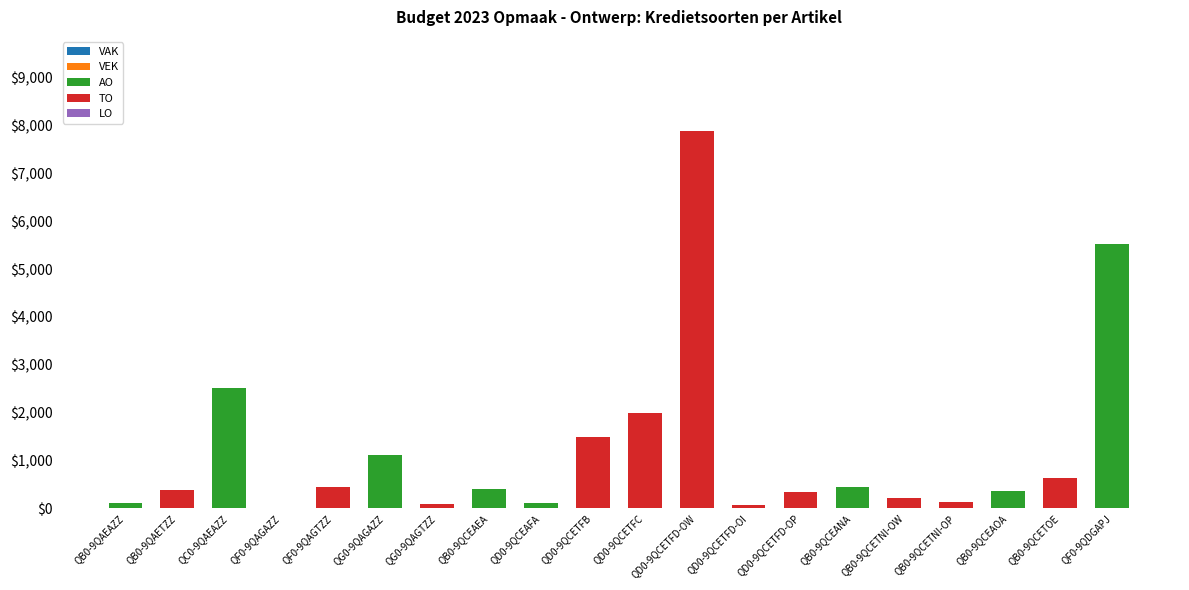

Count the number of categories in the chart.

20